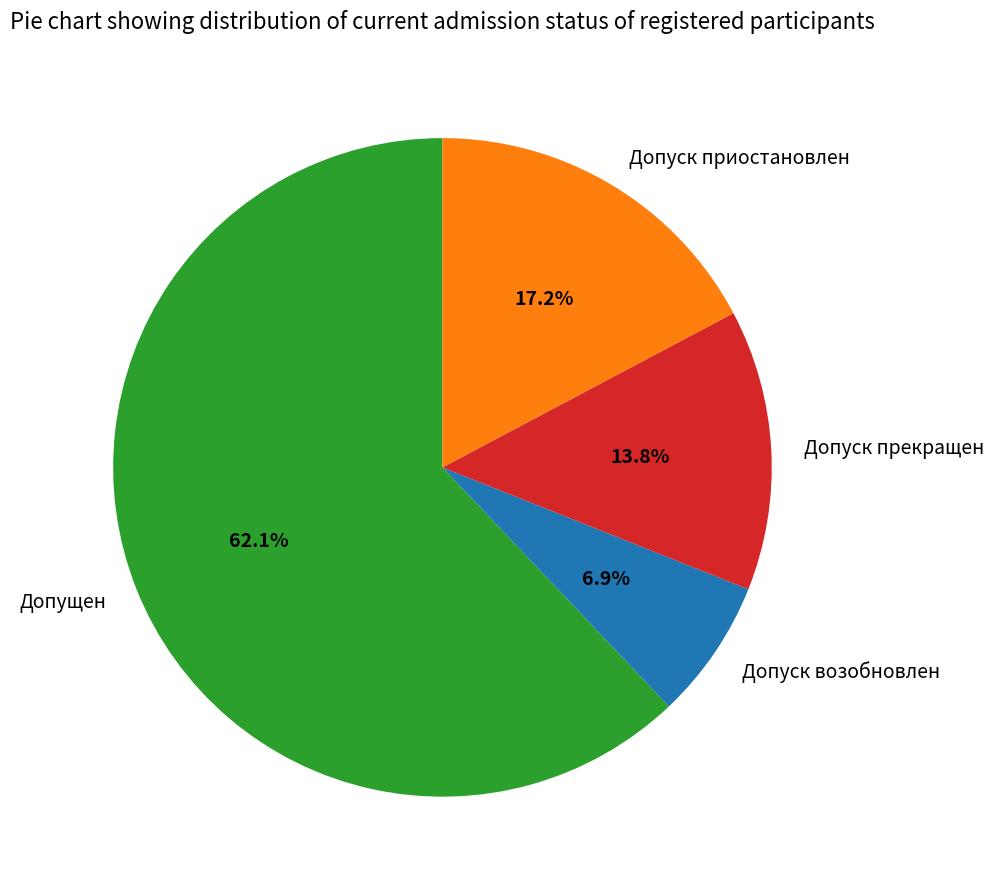

To the nearest percent, what percentage of the pie is Допуск прекращен?

14%